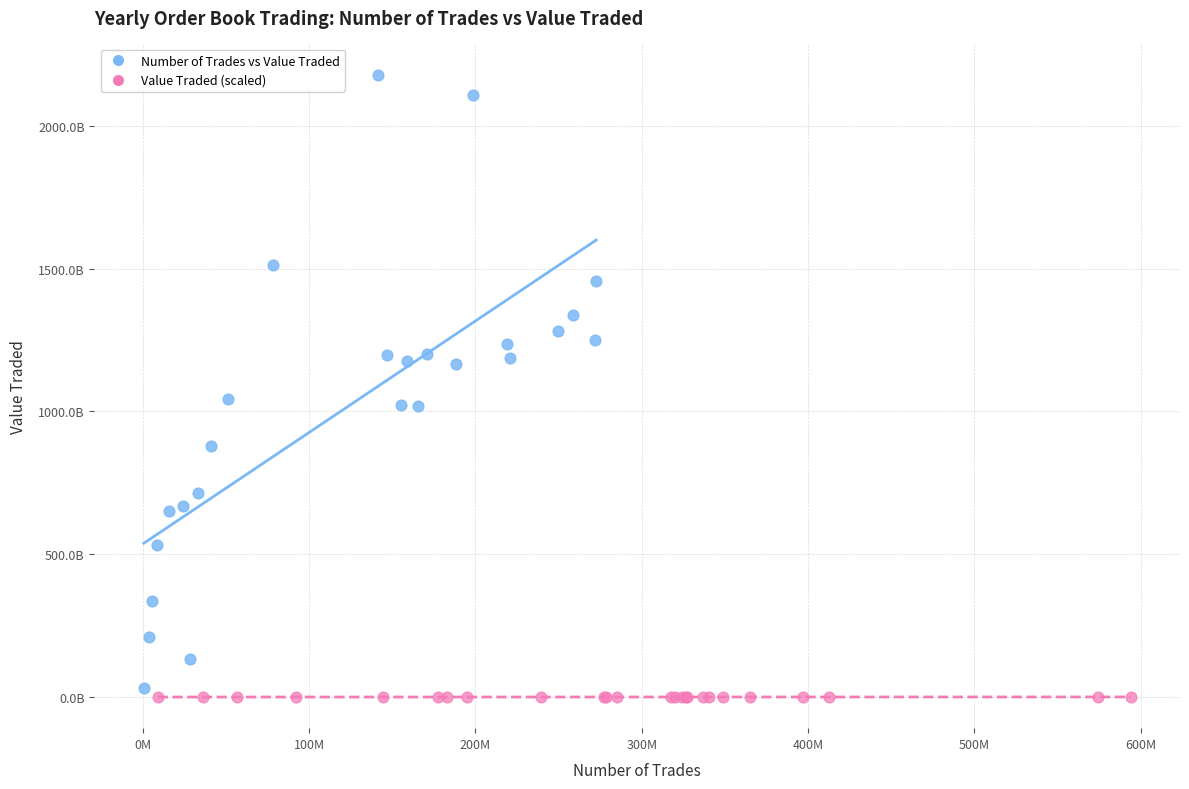

What are all the series names shown in the legend?

Number of Trades vs Value Traded, Value Traded (scaled)